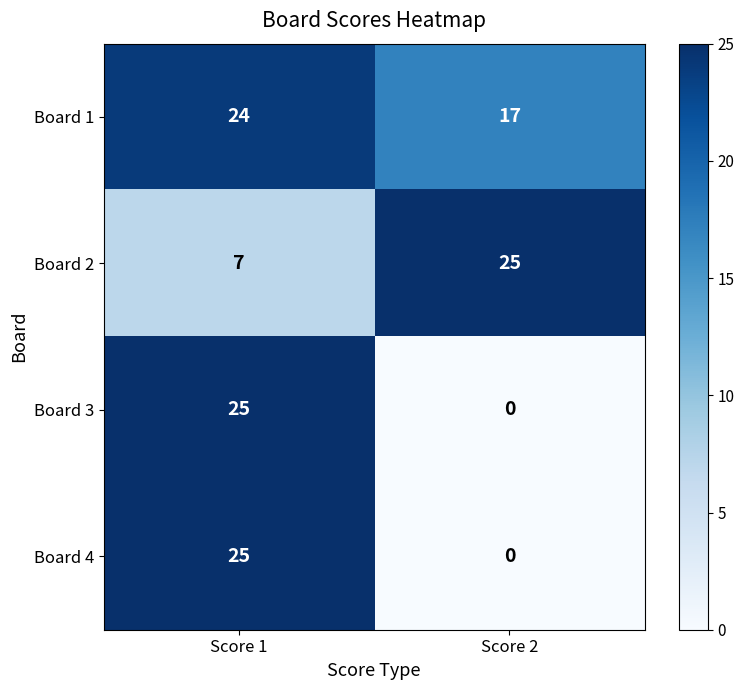

What is the difference between the highest and lowest values at Score 2?

25